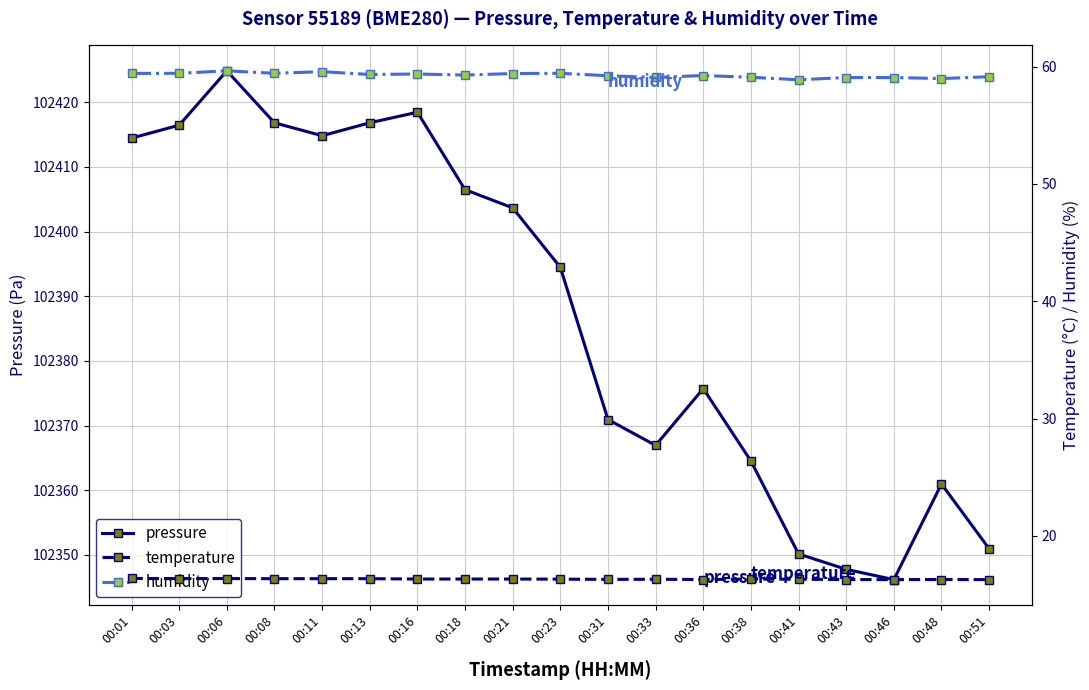

What is the average value of the pressure series?

102387.4